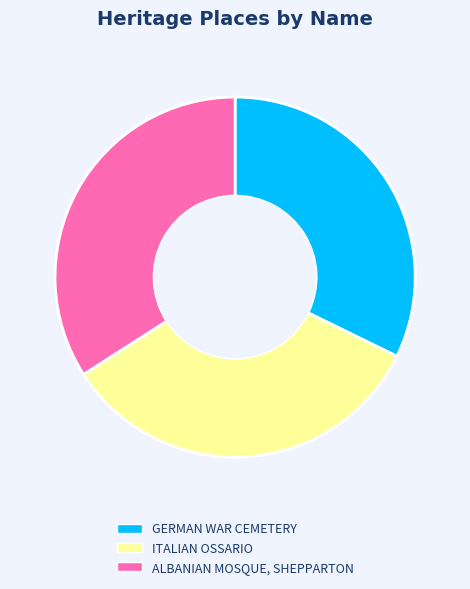

Approximately how many times larger is the value at ITALIAN OSSARIO compared to GERMAN WAR CEMETERY?

1.0